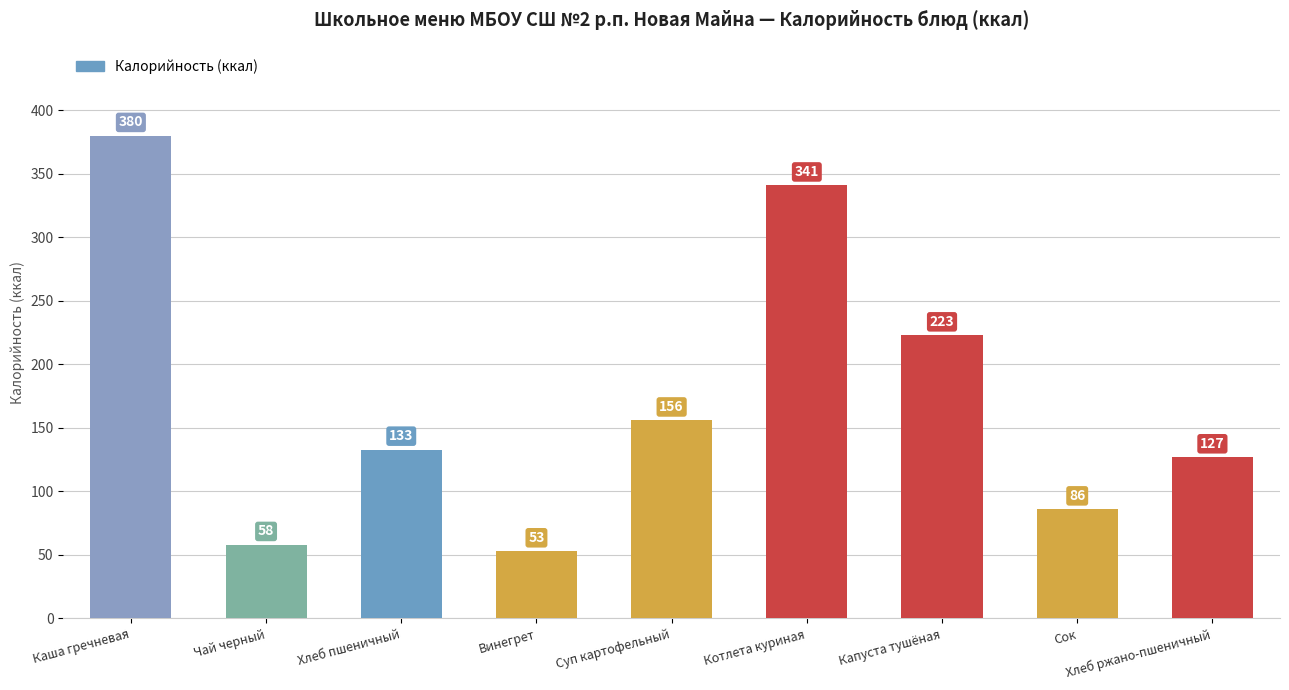

What is the ratio of the value at Капуста тушёная to the value at Сок?

2.6